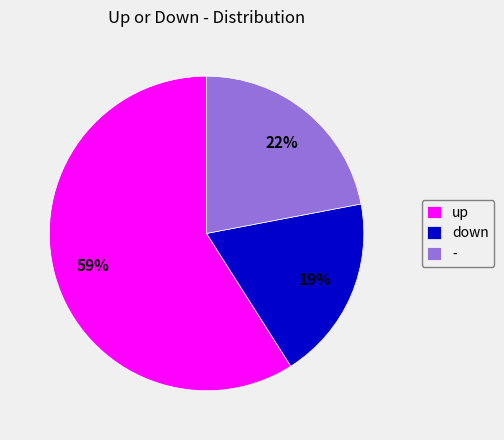

How many slices are in this pie chart?

3